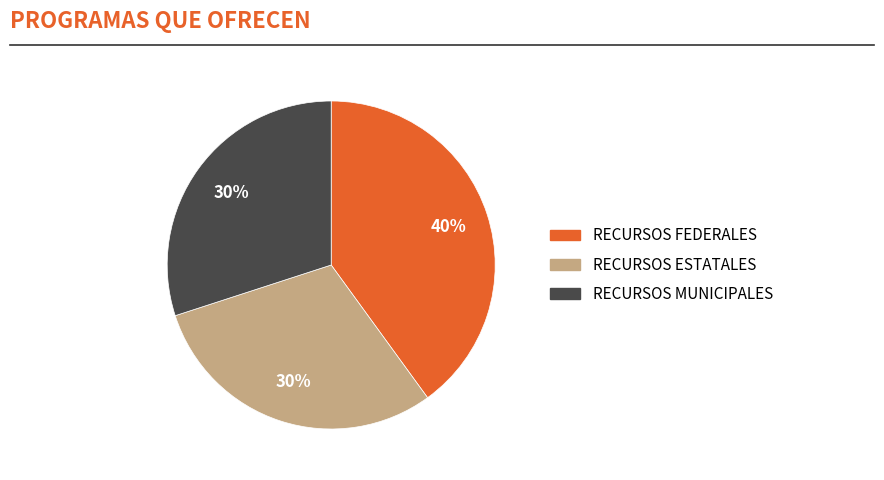

How many slices are in this pie chart?

3